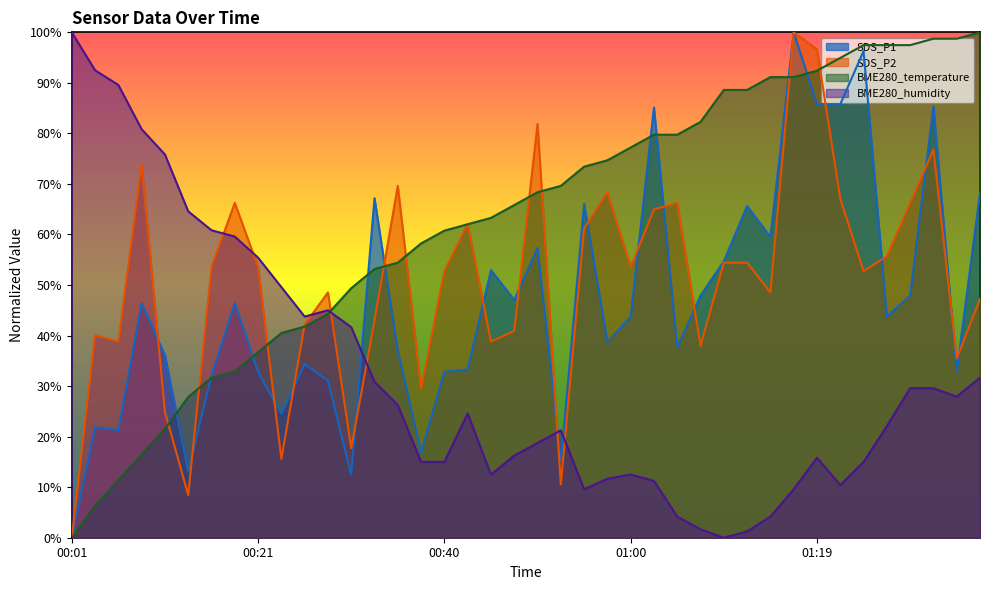

At which category is the sum across all series the highest?

01:17